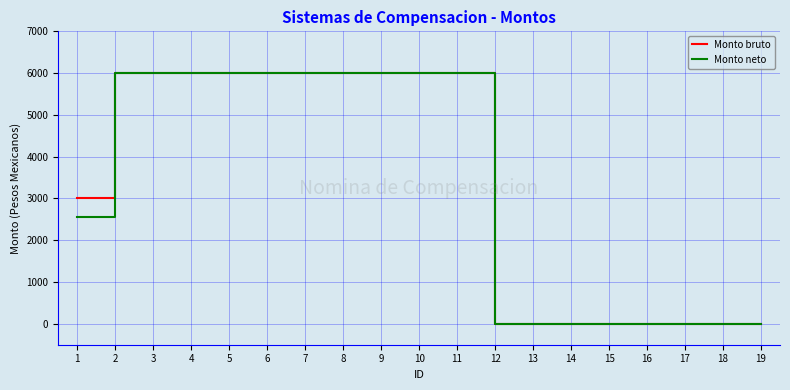

How many lines are shown in the chart?

2